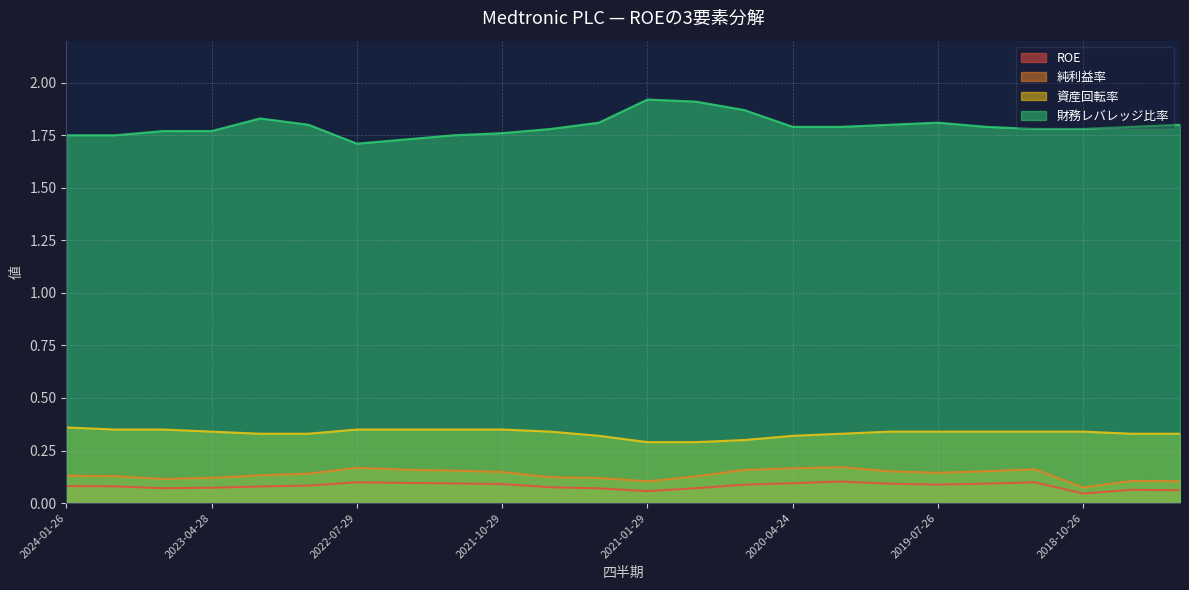

What are all the series names shown in the legend?

ROE, 純利益率, 資産回転率, 財務レバレッジ比率